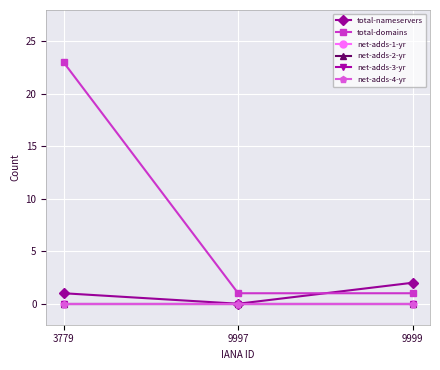

How many lines are shown in the chart?

6